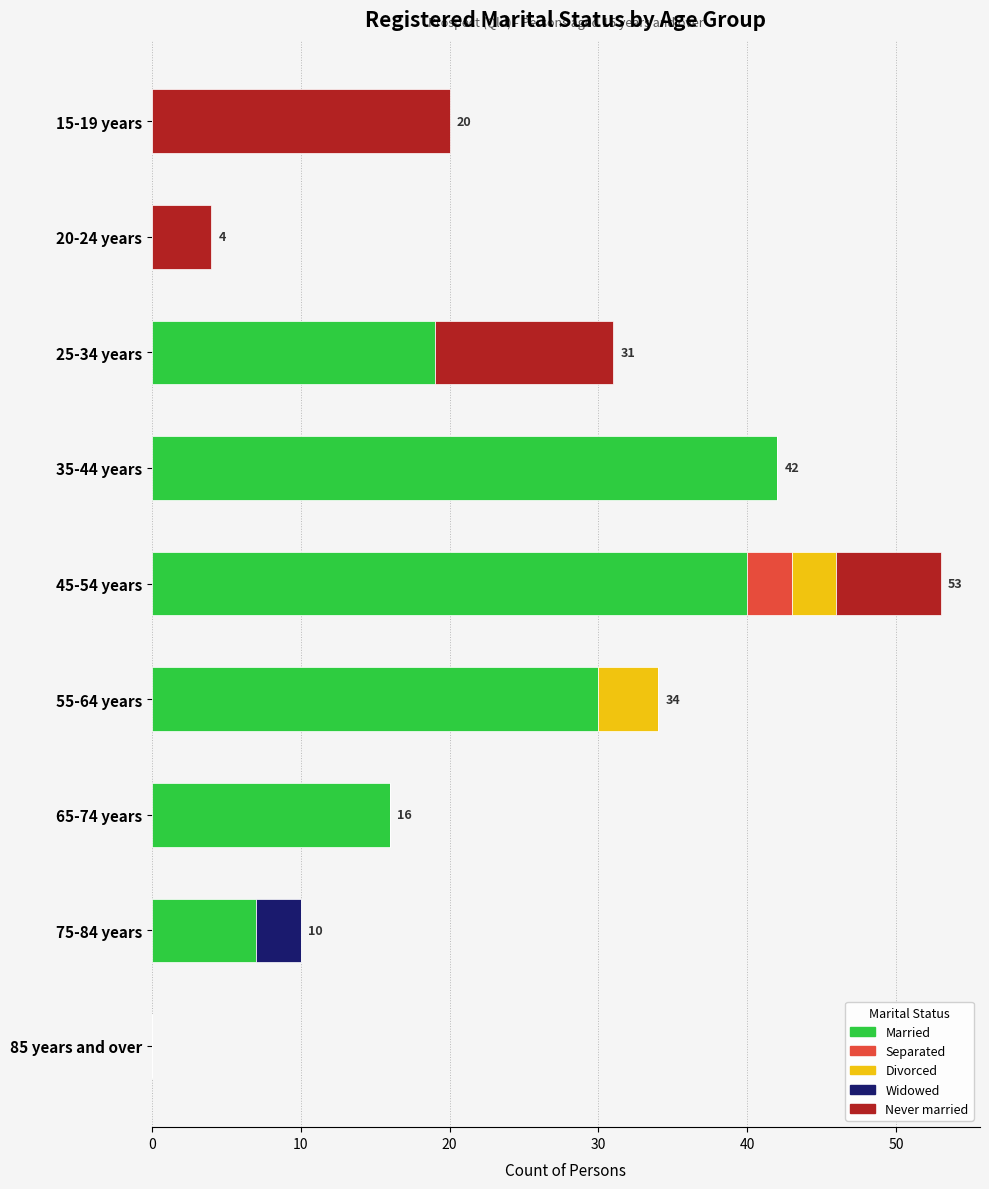

Where is Married nearest to the value 21?

25-34 years